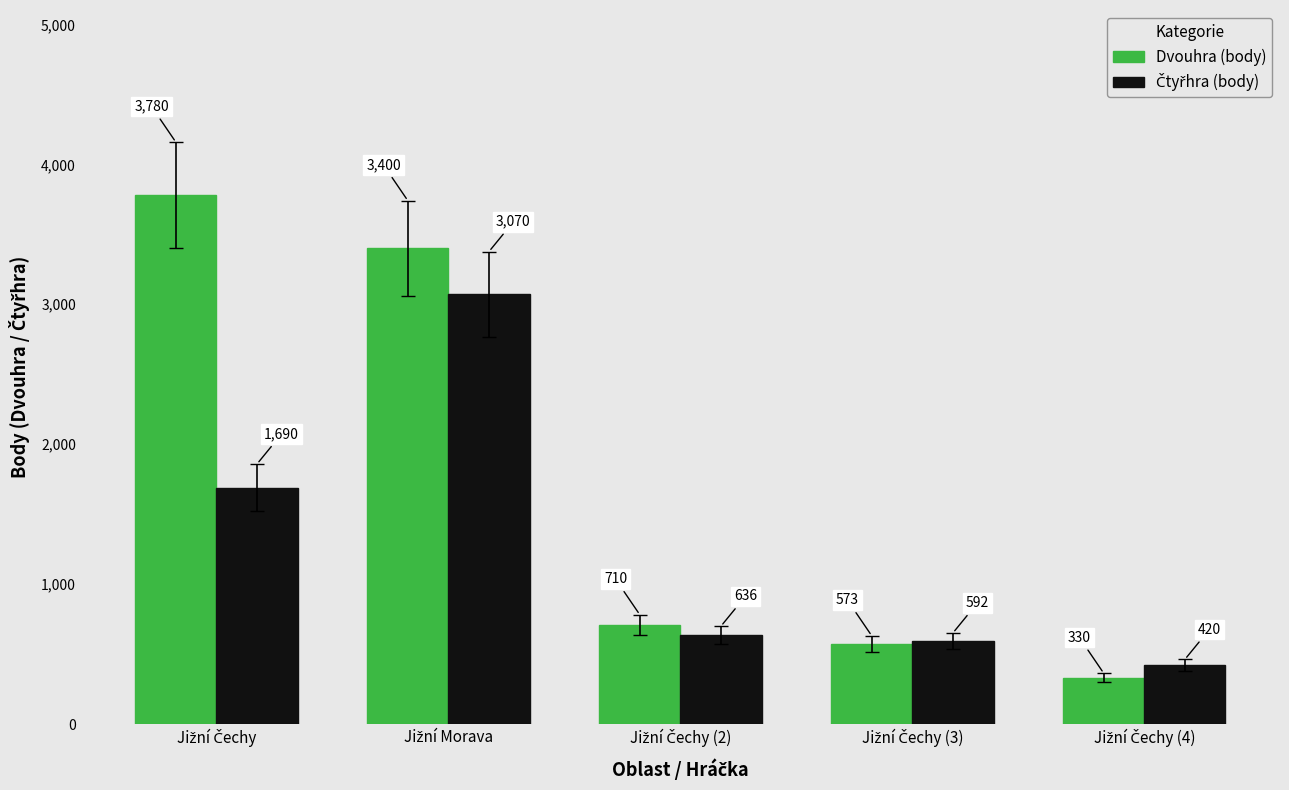

How many values in the Dvouhra (body) series are below 710?

2